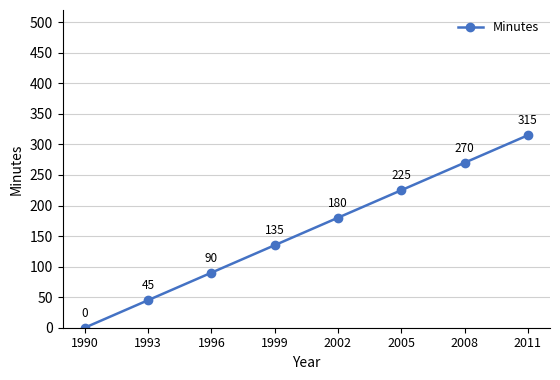

The value at 1990 is 0. True or false?

True